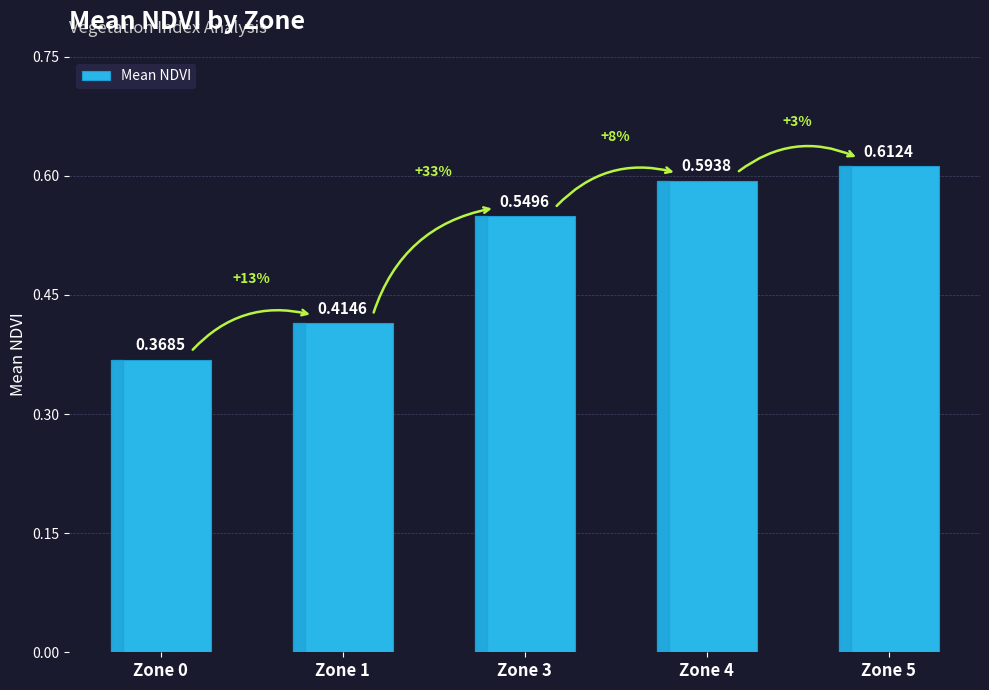

How many categories are shown in the chart?

5